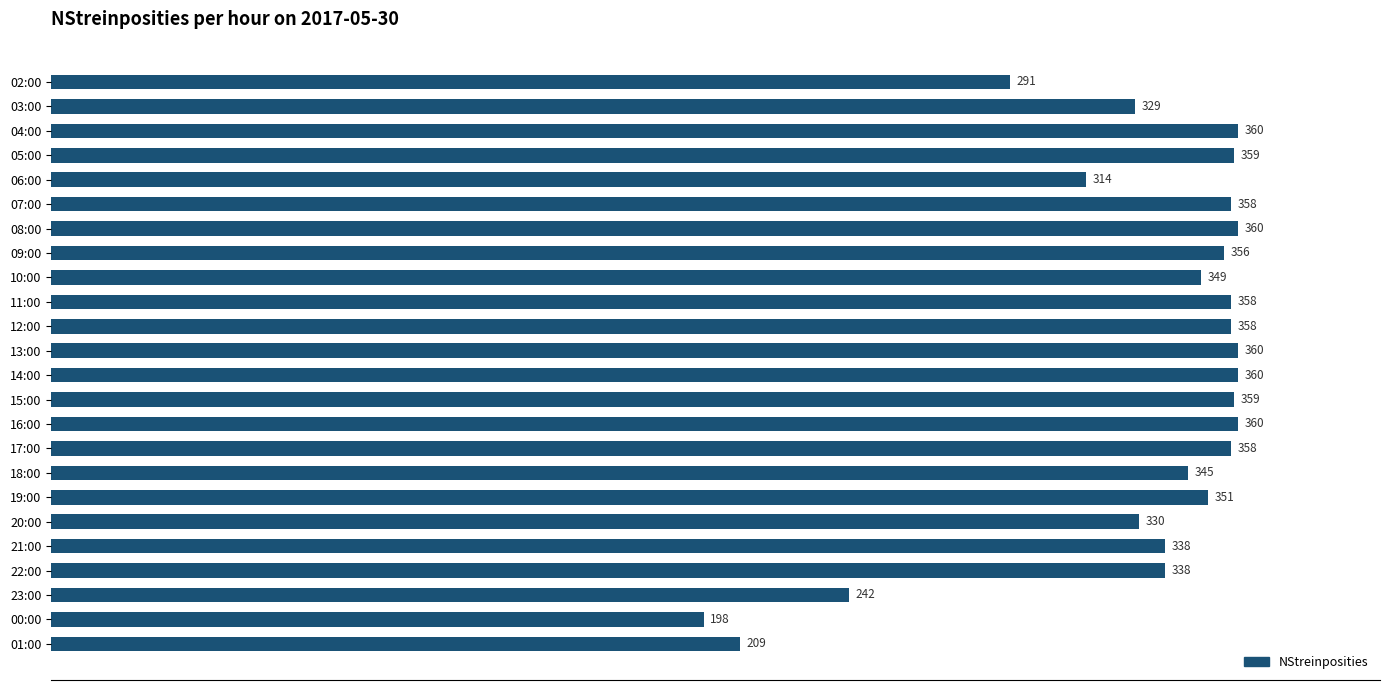

Count the number of categories in the chart.

24